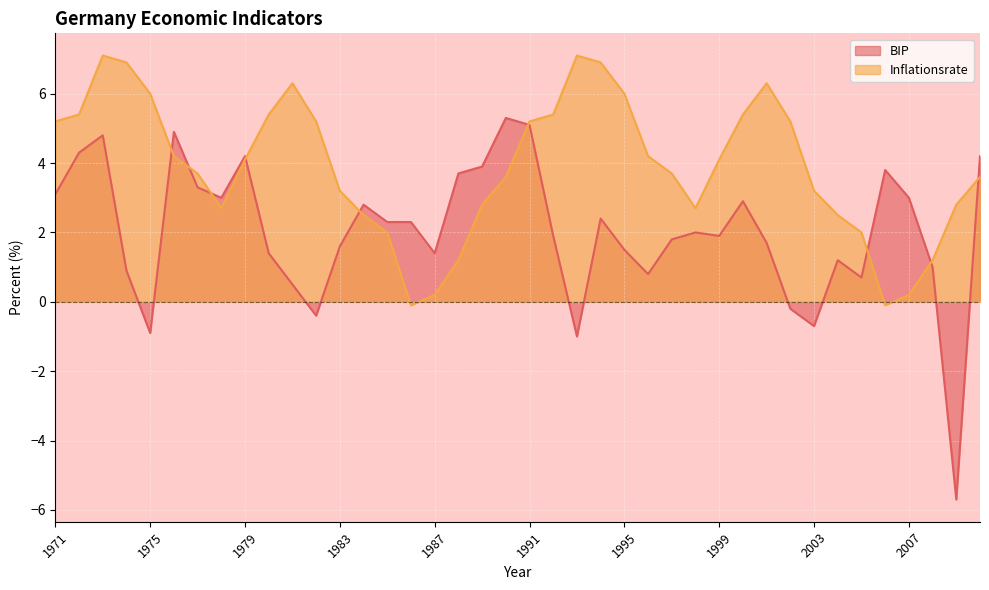

Where do Inflationsrate and BIP first cross each other?

1975 and 1976